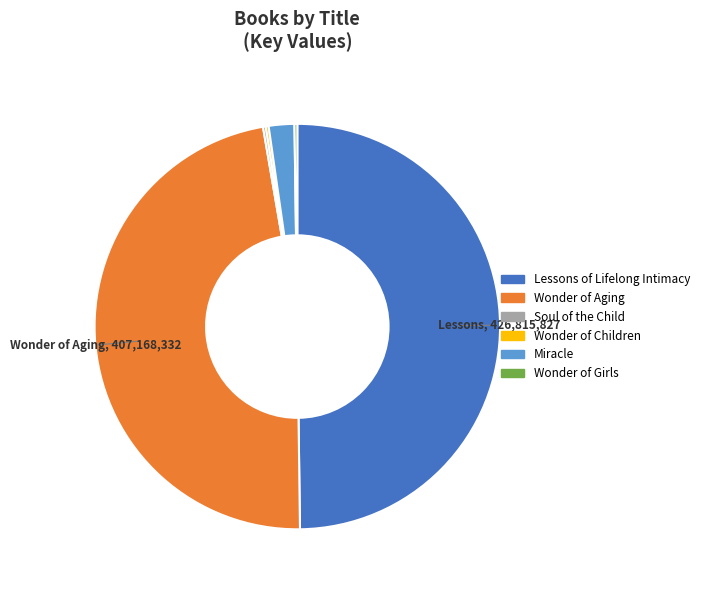

Combined, do Miracle and Lessons of Lifelong Intimacy account for over 50%?

Yes